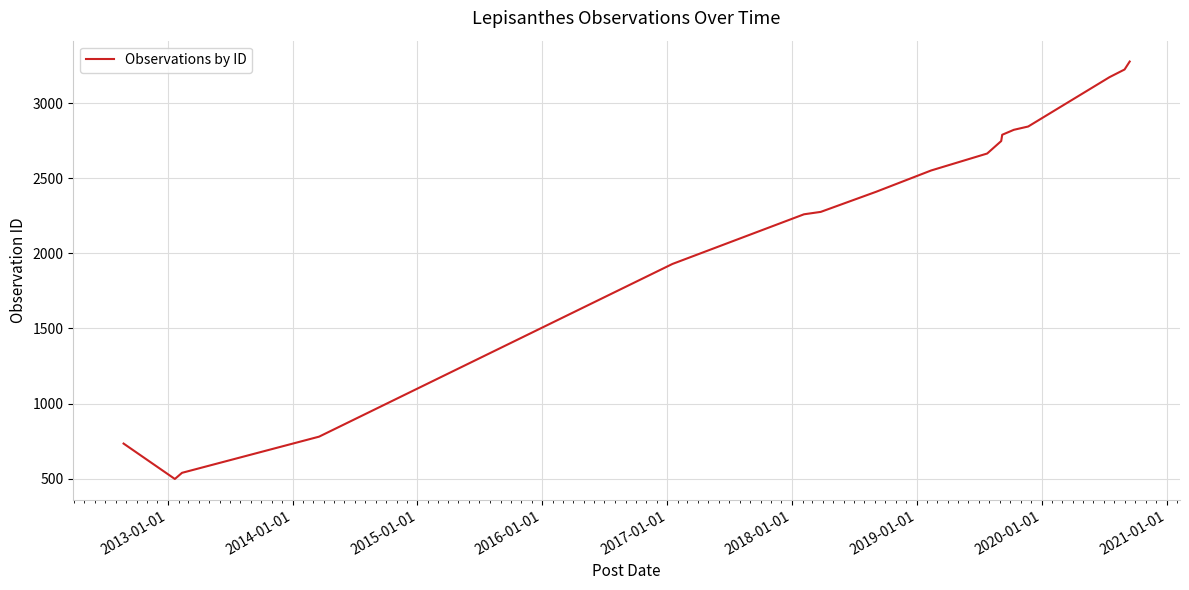

What is the greatest value displayed?

3279